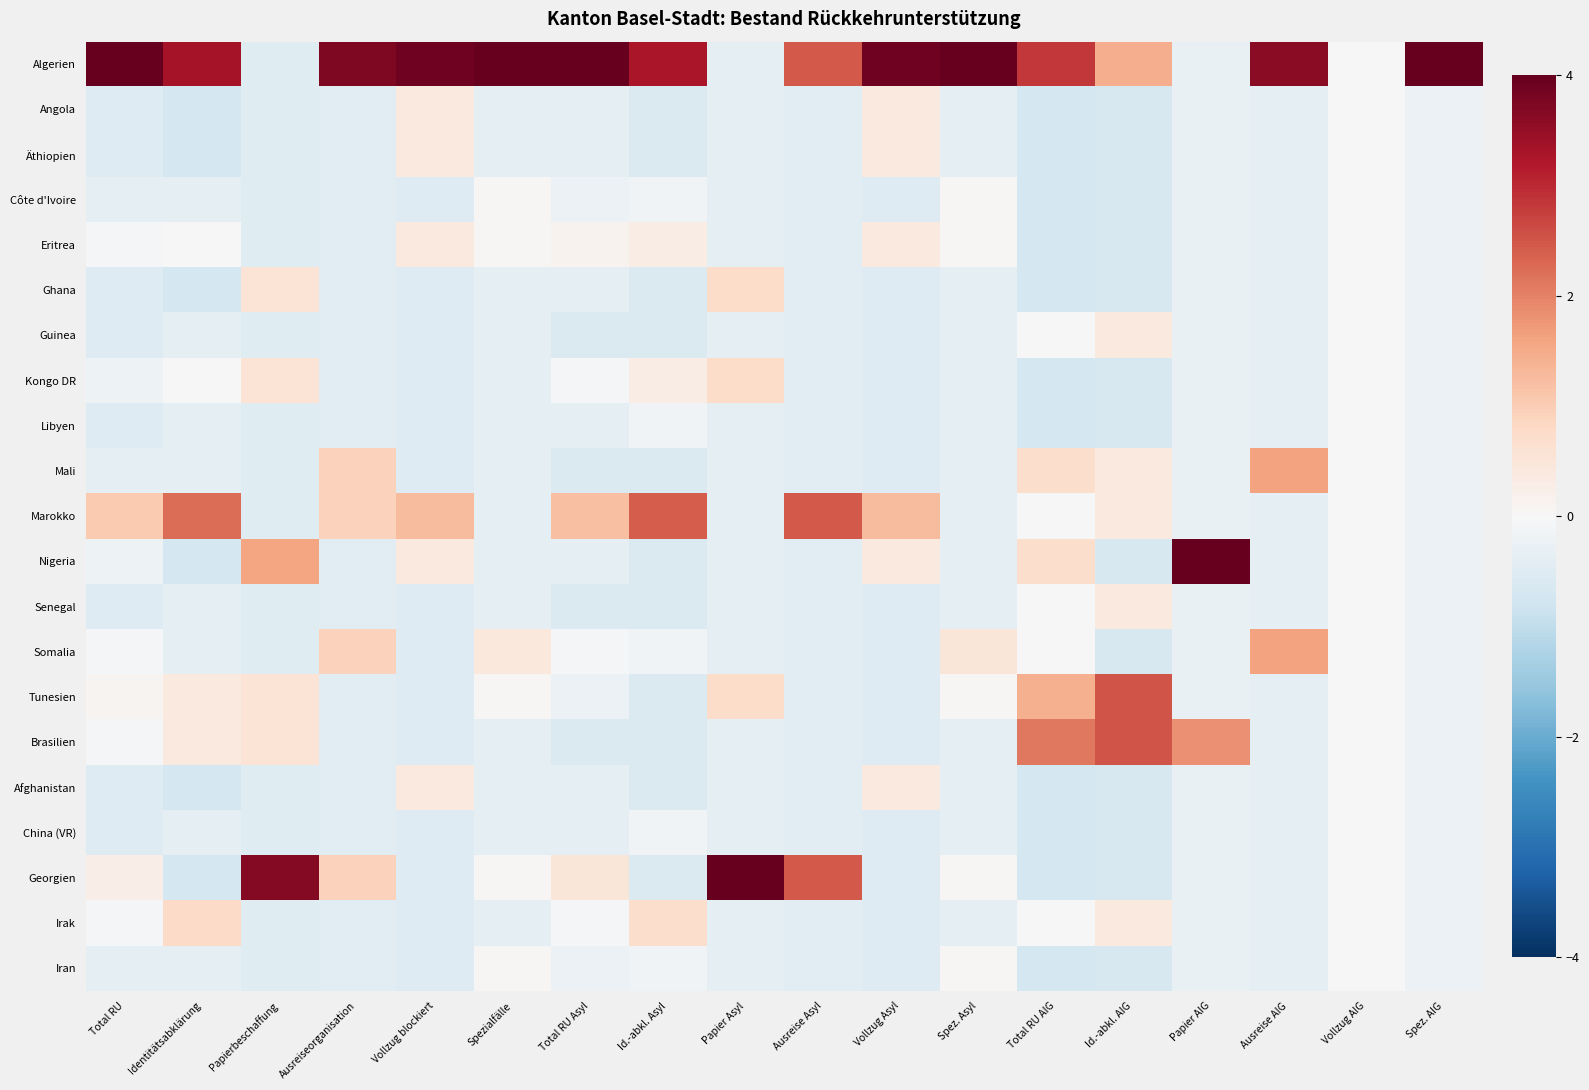

Reading right to left, extract all data points from this chart.

Algerien: Spez. AIG=4.5	Vollzug AIG=0.0	Ausreise AIG=3.6	Papier AIG=-0.3	Id.-abkl. AIG=1.5	Total RU AIG=2.8	Spez. Asyl=4.3	Vollzug Asyl=3.9	Ausreise Asyl=2.4	Papier Asyl=-0.4	Id.-abkl. Asyl=3.3	Total RU Asyl=4.1	Spezialfälle=4.4	Vollzug blockiert=3.9	Ausreiseorganisation=3.7	Papierbeschaffung=-0.5	Identitätsabklärung=3.3	Total RU=4.2
Angola: Spez. AIG=-0.2	Vollzug AIG=0.0	Ausreise AIG=-0.4	Papier AIG=-0.3	Id.-abkl. AIG=-0.7	Total RU AIG=-0.7	Spez. Asyl=-0.4	Vollzug Asyl=0.4	Ausreise Asyl=-0.4	Papier Asyl=-0.4	Id.-abkl. Asyl=-0.6	Total RU Asyl=-0.4	Spezialfälle=-0.4	Vollzug blockiert=0.4	Ausreiseorganisation=-0.5	Papierbeschaffung=-0.5	Identitätsabklärung=-0.7	Total RU=-0.5
Äthiopien: Spez. AIG=-0.2	Vollzug AIG=0.0	Ausreise AIG=-0.4	Papier AIG=-0.3	Id.-abkl. AIG=-0.7	Total RU AIG=-0.7	Spez. Asyl=-0.4	Vollzug Asyl=0.4	Ausreise Asyl=-0.4	Papier Asyl=-0.4	Id.-abkl. Asyl=-0.6	Total RU Asyl=-0.4	Spezialfälle=-0.4	Vollzug blockiert=0.4	Ausreiseorganisation=-0.5	Papierbeschaffung=-0.5	Identitätsabklärung=-0.7	Total RU=-0.5
Côte d'Ivoire: Spez. AIG=-0.2	Vollzug AIG=0.0	Ausreise AIG=-0.4	Papier AIG=-0.3	Id.-abkl. AIG=-0.7	Total RU AIG=-0.7	Spez. Asyl=0.1	Vollzug Asyl=-0.5	Ausreise Asyl=-0.4	Papier Asyl=-0.4	Id.-abkl. Asyl=-0.1	Total RU Asyl=-0.2	Spezialfälle=0.0	Vollzug blockiert=-0.5	Ausreiseorganisation=-0.5	Papierbeschaffung=-0.5	Identitätsabklärung=-0.4	Total RU=-0.3
Eritrea: Spez. AIG=-0.2	Vollzug AIG=0.0	Ausreise AIG=-0.4	Papier AIG=-0.3	Id.-abkl. AIG=-0.7	Total RU AIG=-0.7	Spez. Asyl=0.1	Vollzug Asyl=0.4	Ausreise Asyl=-0.4	Papier Asyl=-0.4	Id.-abkl. Asyl=0.3	Total RU Asyl=0.1	Spezialfälle=0.0	Vollzug blockiert=0.4	Ausreiseorganisation=-0.5	Papierbeschaffung=-0.5	Identitätsabklärung=0.0	Total RU=-0.0
Ghana: Spez. AIG=-0.2	Vollzug AIG=0.0	Ausreise AIG=-0.4	Papier AIG=-0.3	Id.-abkl. AIG=-0.7	Total RU AIG=-0.7	Spez. Asyl=-0.4	Vollzug Asyl=-0.5	Ausreise Asyl=-0.4	Papier Asyl=0.7	Id.-abkl. Asyl=-0.6	Total RU Asyl=-0.4	Spezialfälle=-0.4	Vollzug blockiert=-0.5	Ausreiseorganisation=-0.5	Papierbeschaffung=0.5	Identitätsabklärung=-0.7	Total RU=-0.5
Guinea: Spez. AIG=-0.2	Vollzug AIG=0.0	Ausreise AIG=-0.4	Papier AIG=-0.3	Id.-abkl. AIG=0.4	Total RU AIG=0.0	Spez. Asyl=-0.4	Vollzug Asyl=-0.5	Ausreise Asyl=-0.4	Papier Asyl=-0.4	Id.-abkl. Asyl=-0.6	Total RU Asyl=-0.6	Spezialfälle=-0.4	Vollzug blockiert=-0.5	Ausreiseorganisation=-0.5	Papierbeschaffung=-0.5	Identitätsabklärung=-0.4	Total RU=-0.5
Kongo DR: Spez. AIG=-0.2	Vollzug AIG=0.0	Ausreise AIG=-0.4	Papier AIG=-0.3	Id.-abkl. AIG=-0.7	Total RU AIG=-0.7	Spez. Asyl=-0.4	Vollzug Asyl=-0.5	Ausreise Asyl=-0.4	Papier Asyl=0.7	Id.-abkl. Asyl=0.3	Total RU Asyl=-0.0	Spezialfälle=-0.4	Vollzug blockiert=-0.5	Ausreiseorganisation=-0.5	Papierbeschaffung=0.5	Identitätsabklärung=0.0	Total RU=-0.2
Libyen: Spez. AIG=-0.2	Vollzug AIG=0.0	Ausreise AIG=-0.4	Papier AIG=-0.3	Id.-abkl. AIG=-0.7	Total RU AIG=-0.7	Spez. Asyl=-0.4	Vollzug Asyl=-0.5	Ausreise Asyl=-0.4	Papier Asyl=-0.4	Id.-abkl. Asyl=-0.1	Total RU Asyl=-0.4	Spezialfälle=-0.4	Vollzug blockiert=-0.5	Ausreiseorganisation=-0.5	Papierbeschaffung=-0.5	Identitätsabklärung=-0.4	Total RU=-0.5
Mali: Spez. AIG=-0.2	Vollzug AIG=0.0	Ausreise AIG=1.6	Papier AIG=-0.3	Id.-abkl. AIG=0.4	Total RU AIG=0.7	Spez. Asyl=-0.4	Vollzug Asyl=-0.5	Ausreise Asyl=-0.4	Papier Asyl=-0.4	Id.-abkl. Asyl=-0.6	Total RU Asyl=-0.6	Spezialfälle=-0.4	Vollzug blockiert=-0.5	Ausreiseorganisation=0.9	Papierbeschaffung=-0.5	Identitätsabklärung=-0.4	Total RU=-0.3
Marokko: Spez. AIG=-0.2	Vollzug AIG=0.0	Ausreise AIG=-0.4	Papier AIG=-0.3	Id.-abkl. AIG=0.4	Total RU AIG=0.0	Spez. Asyl=-0.4	Vollzug Asyl=1.3	Ausreise Asyl=2.4	Papier Asyl=-0.4	Id.-abkl. Asyl=2.4	Total RU Asyl=1.2	Spezialfälle=-0.4	Vollzug blockiert=1.3	Ausreiseorganisation=0.9	Papierbeschaffung=-0.5	Identitätsabklärung=2.2	Total RU=1.1
Nigeria: Spez. AIG=-0.2	Vollzug AIG=0.0	Ausreise AIG=-0.4	Papier AIG=4.0	Id.-abkl. AIG=-0.7	Total RU AIG=0.7	Spez. Asyl=-0.4	Vollzug Asyl=0.4	Ausreise Asyl=-0.4	Papier Asyl=-0.4	Id.-abkl. Asyl=-0.6	Total RU Asyl=-0.4	Spezialfälle=-0.4	Vollzug blockiert=0.4	Ausreiseorganisation=-0.5	Papierbeschaffung=1.6	Identitätsabklärung=-0.7	Total RU=-0.2
Senegal: Spez. AIG=-0.2	Vollzug AIG=0.0	Ausreise AIG=-0.4	Papier AIG=-0.3	Id.-abkl. AIG=0.4	Total RU AIG=0.0	Spez. Asyl=-0.4	Vollzug Asyl=-0.5	Ausreise Asyl=-0.4	Papier Asyl=-0.4	Id.-abkl. Asyl=-0.6	Total RU Asyl=-0.6	Spezialfälle=-0.4	Vollzug blockiert=-0.5	Ausreiseorganisation=-0.5	Papierbeschaffung=-0.5	Identitätsabklärung=-0.4	Total RU=-0.5
Somalia: Spez. AIG=-0.2	Vollzug AIG=0.0	Ausreise AIG=1.6	Papier AIG=-0.3	Id.-abkl. AIG=-0.7	Total RU AIG=0.0	Spez. Asyl=0.5	Vollzug Asyl=-0.5	Ausreise Asyl=-0.4	Papier Asyl=-0.4	Id.-abkl. Asyl=-0.1	Total RU Asyl=-0.0	Spezialfälle=0.4	Vollzug blockiert=-0.5	Ausreiseorganisation=0.9	Papierbeschaffung=-0.5	Identitätsabklärung=-0.4	Total RU=-0.0
Tunesien: Spez. AIG=-0.2	Vollzug AIG=0.0	Ausreise AIG=-0.4	Papier AIG=-0.3	Id.-abkl. AIG=2.5	Total RU AIG=1.4	Spez. Asyl=0.1	Vollzug Asyl=-0.5	Ausreise Asyl=-0.4	Papier Asyl=0.7	Id.-abkl. Asyl=-0.6	Total RU Asyl=-0.2	Spezialfälle=0.0	Vollzug blockiert=-0.5	Ausreiseorganisation=-0.5	Papierbeschaffung=0.5	Identitätsabklärung=0.4	Total RU=0.1
Brasilien: Spez. AIG=-0.2	Vollzug AIG=0.0	Ausreise AIG=-0.4	Papier AIG=1.8	Id.-abkl. AIG=2.5	Total RU AIG=2.1	Spez. Asyl=-0.4	Vollzug Asyl=-0.5	Ausreise Asyl=-0.4	Papier Asyl=-0.4	Id.-abkl. Asyl=-0.6	Total RU Asyl=-0.6	Spezialfälle=-0.4	Vollzug blockiert=-0.5	Ausreiseorganisation=-0.5	Papierbeschaffung=0.5	Identitätsabklärung=0.4	Total RU=-0.0
Afghanistan: Spez. AIG=-0.2	Vollzug AIG=0.0	Ausreise AIG=-0.4	Papier AIG=-0.3	Id.-abkl. AIG=-0.7	Total RU AIG=-0.7	Spez. Asyl=-0.4	Vollzug Asyl=0.4	Ausreise Asyl=-0.4	Papier Asyl=-0.4	Id.-abkl. Asyl=-0.6	Total RU Asyl=-0.4	Spezialfälle=-0.4	Vollzug blockiert=0.4	Ausreiseorganisation=-0.5	Papierbeschaffung=-0.5	Identitätsabklärung=-0.7	Total RU=-0.5
China (VR): Spez. AIG=-0.2	Vollzug AIG=0.0	Ausreise AIG=-0.4	Papier AIG=-0.3	Id.-abkl. AIG=-0.7	Total RU AIG=-0.7	Spez. Asyl=-0.4	Vollzug Asyl=-0.5	Ausreise Asyl=-0.4	Papier Asyl=-0.4	Id.-abkl. Asyl=-0.1	Total RU Asyl=-0.4	Spezialfälle=-0.4	Vollzug blockiert=-0.5	Ausreiseorganisation=-0.5	Papierbeschaffung=-0.5	Identitätsabklärung=-0.4	Total RU=-0.5
Georgien: Spez. AIG=-0.2	Vollzug AIG=0.0	Ausreise AIG=-0.4	Papier AIG=-0.3	Id.-abkl. AIG=-0.7	Total RU AIG=-0.7	Spez. Asyl=0.1	Vollzug Asyl=-0.5	Ausreise Asyl=2.4	Papier Asyl=4.1	Id.-abkl. Asyl=-0.6	Total RU Asyl=0.5	Spezialfälle=0.0	Vollzug blockiert=-0.5	Ausreiseorganisation=0.9	Papierbeschaffung=3.7	Identitätsabklärung=-0.7	Total RU=0.3
Irak: Spez. AIG=-0.2	Vollzug AIG=0.0	Ausreise AIG=-0.4	Papier AIG=-0.3	Id.-abkl. AIG=0.4	Total RU AIG=0.0	Spez. Asyl=-0.4	Vollzug Asyl=-0.5	Ausreise Asyl=-0.4	Papier Asyl=-0.4	Id.-abkl. Asyl=0.7	Total RU Asyl=-0.0	Spezialfälle=-0.4	Vollzug blockiert=-0.5	Ausreiseorganisation=-0.5	Papierbeschaffung=-0.5	Identitätsabklärung=0.8	Total RU=-0.0
Iran: Spez. AIG=-0.2	Vollzug AIG=0.0	Ausreise AIG=-0.4	Papier AIG=-0.3	Id.-abkl. AIG=-0.7	Total RU AIG=-0.7	Spez. Asyl=0.1	Vollzug Asyl=-0.5	Ausreise Asyl=-0.4	Papier Asyl=-0.4	Id.-abkl. Asyl=-0.1	Total RU Asyl=-0.2	Spezialfälle=0.0	Vollzug blockiert=-0.5	Ausreiseorganisation=-0.5	Papierbeschaffung=-0.5	Identitätsabklärung=-0.4	Total RU=-0.3